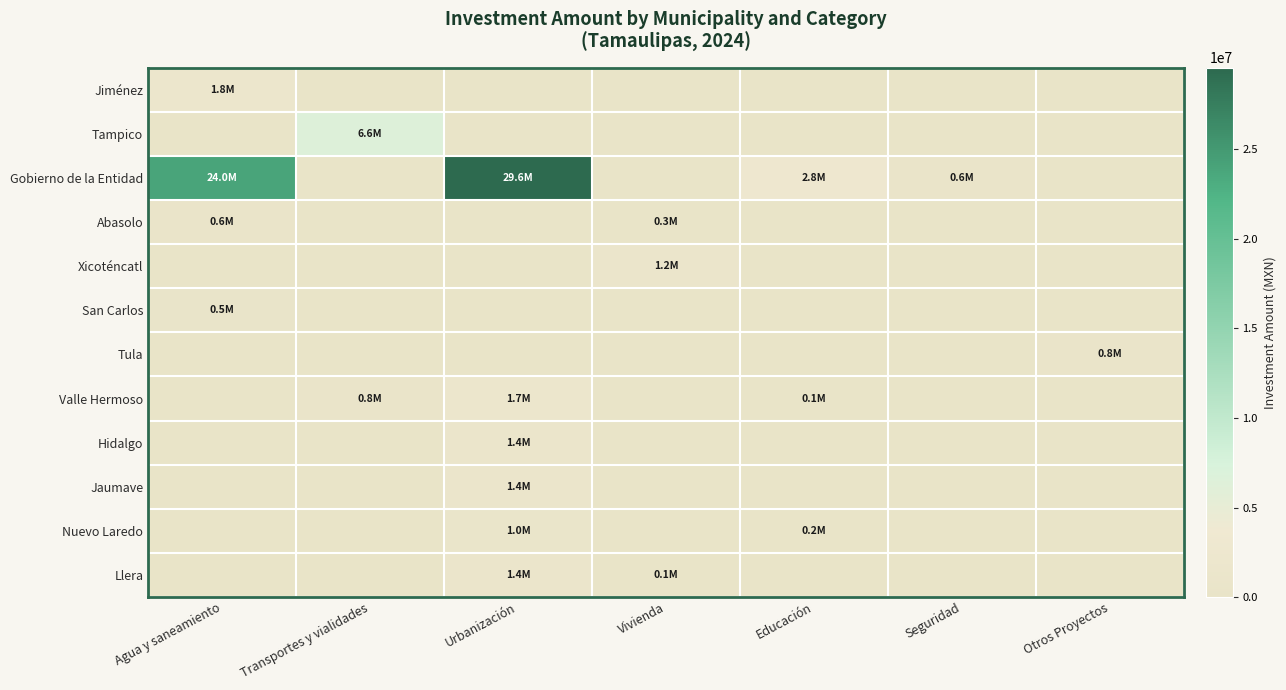

Reading left to right, what are all the values shown in this chart?

Jiménez: Agua y saneamiento=1798314.3	Transportes y vialidades=0.0	Urbanización=0.0	Vivienda=0.0	Educación=0.0	Seguridad=0.0	Otros Proyectos=0.0
Tampico: Agua y saneamiento=0.0	Transportes y vialidades=6648093.3	Urbanización=0.0	Vivienda=0.0	Educación=0.0	Seguridad=0.0	Otros Proyectos=0.0
Gobierno de la Entidad: Agua y saneamiento=23975213.9	Transportes y vialidades=0.0	Urbanización=29569402.6	Vivienda=0.0	Educación=2758571.8	Seguridad=600000.0	Otros Proyectos=0.0
Abasolo: Agua y saneamiento=647181.5	Transportes y vialidades=0.0	Urbanización=0.0	Vivienda=273984.1	Educación=0.0	Seguridad=0.0	Otros Proyectos=0.0
Xicoténcatl: Agua y saneamiento=0.0	Transportes y vialidades=0.0	Urbanización=0.0	Vivienda=1248324.3	Educación=0.0	Seguridad=0.0	Otros Proyectos=0.0
San Carlos: Agua y saneamiento=495056.9	Transportes y vialidades=0.0	Urbanización=0.0	Vivienda=0.0	Educación=0.0	Seguridad=0.0	Otros Proyectos=0.0
Tula: Agua y saneamiento=0.0	Transportes y vialidades=0.0	Urbanización=0.0	Vivienda=0.0	Educación=0.0	Seguridad=0.0	Otros Proyectos=800400.0
Valle Hermoso: Agua y saneamiento=0.0	Transportes y vialidades=783250.2	Urbanización=1719322.9	Vivienda=0.0	Educación=146005.1	Seguridad=0.0	Otros Proyectos=0.0
Hidalgo: Agua y saneamiento=0.0	Transportes y vialidades=0.0	Urbanización=1426998.8	Vivienda=0.0	Educación=0.0	Seguridad=0.0	Otros Proyectos=0.0
Jaumave: Agua y saneamiento=0.0	Transportes y vialidades=0.0	Urbanización=1377050.4	Vivienda=0.0	Educación=0.0	Seguridad=0.0	Otros Proyectos=0.0
Nuevo Laredo: Agua y saneamiento=0.0	Transportes y vialidades=0.0	Urbanización=966719.0	Vivienda=0.0	Educación=206954.2	Seguridad=0.0	Otros Proyectos=0.0
Llera: Agua y saneamiento=0.0	Transportes y vialidades=0.0	Urbanización=1352877.9	Vivienda=100299.5	Educación=0.0	Seguridad=0.0	Otros Proyectos=0.0